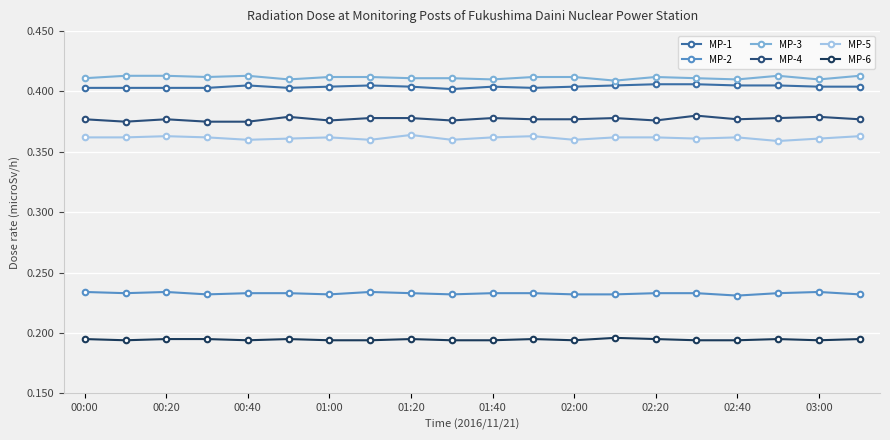

At how many categories does at least one series exceed 0?

20